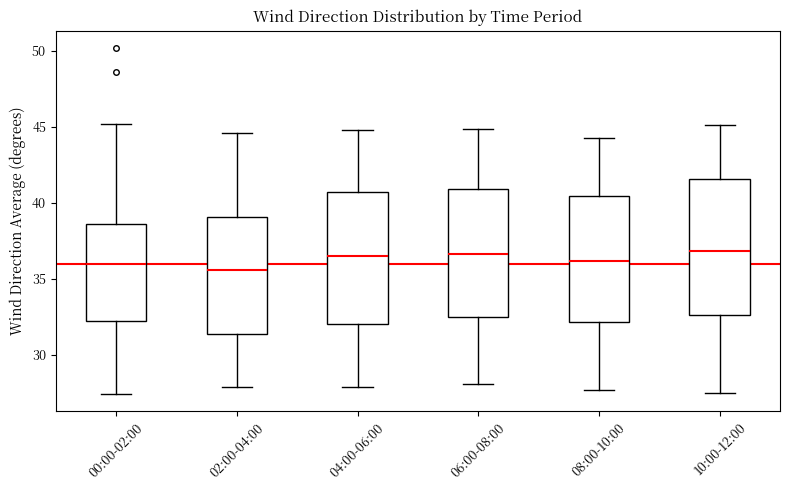

Reading left to right, read every box against the y-axis: the position of its median line, the range the box covers, and the ends of its whiskers. The values are not printed on the chart, so give them approximately, as read against the axis.

00:00-02:00: median 36.0, box 32.5 to 38.5, whiskers 27.5 to 45.0
02:00-04:00: median 35.5, box 31.5 to 39.0, whiskers 28.0 to 44.5
04:00-06:00: median 36.5, box 32.0 to 40.5, whiskers 28.0 to 45.0
06:00-08:00: median 36.5, box 32.5 to 41.0, whiskers 28.0 to 45.0
08:00-10:00: median 36.0, box 32.0 to 40.5, whiskers 27.5 to 44.5
10:00-12:00: median 37.0, box 32.5 to 41.5, whiskers 27.5 to 45.0